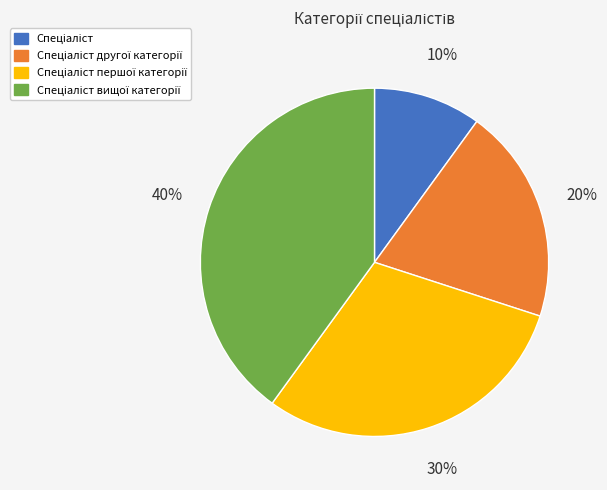

Is there any slice that represents more than half of the pie?

No